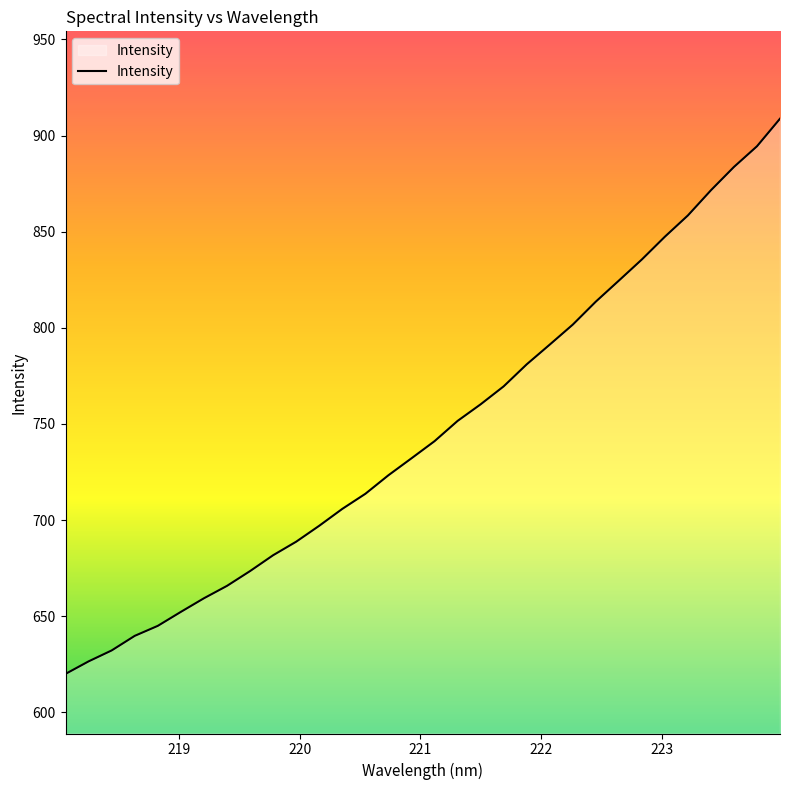

What is the smallest value displayed?

620.0